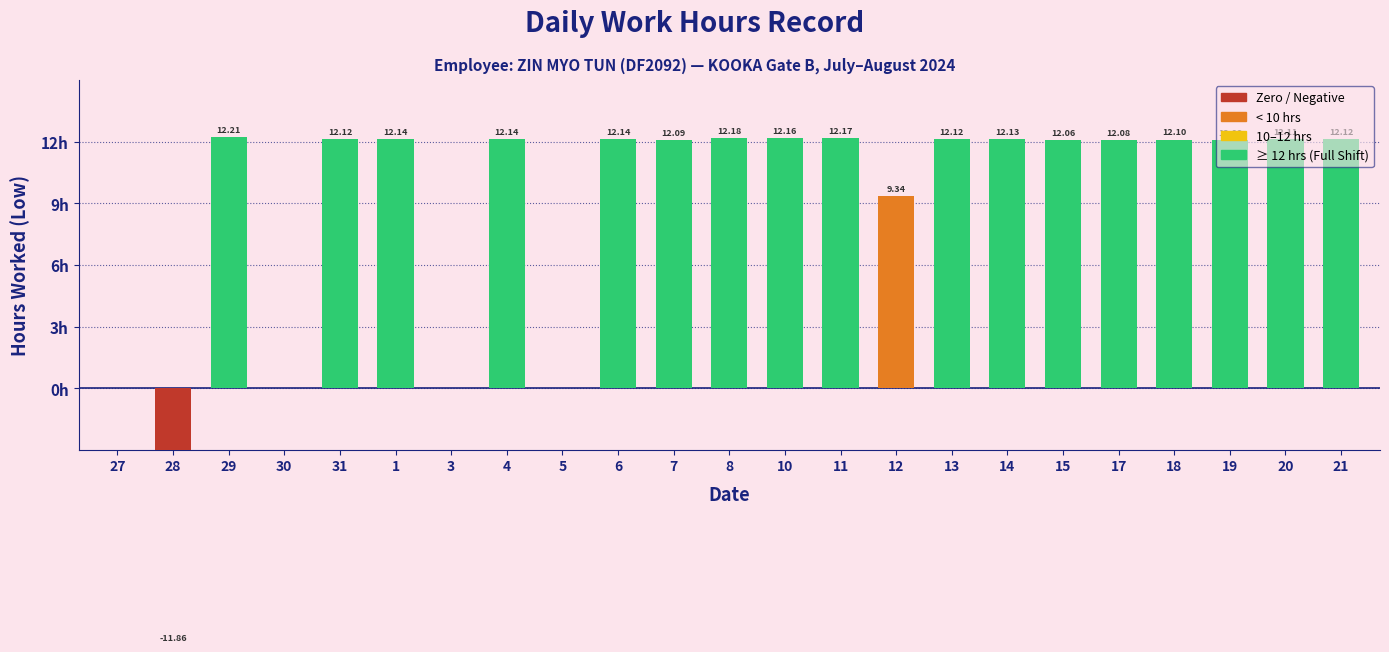

Reading right to left, extract all data points from this chart.

12.1	12.1	12.1	12.1	12.1	12.1	12.1	12.1	9.3	12.2	12.2	12.2	12.1	12.1	0.0	12.1	0.0	12.1	12.1	0.0	12.2	-11.9	0.0